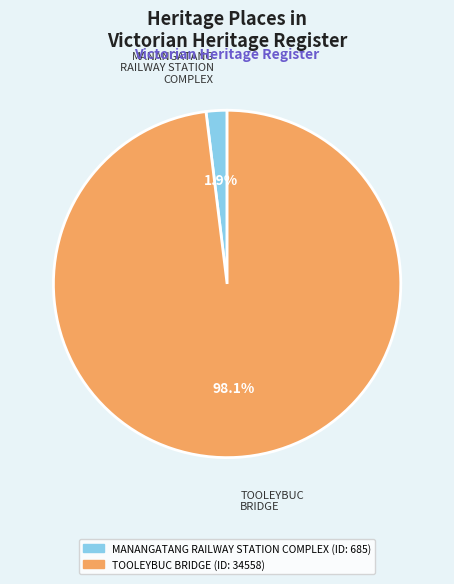

Which has a higher value, MANANGATANG RAILWAY STATION COMPLEX or TOOLEYBUC BRIDGE?

TOOLEYBUC BRIDGE